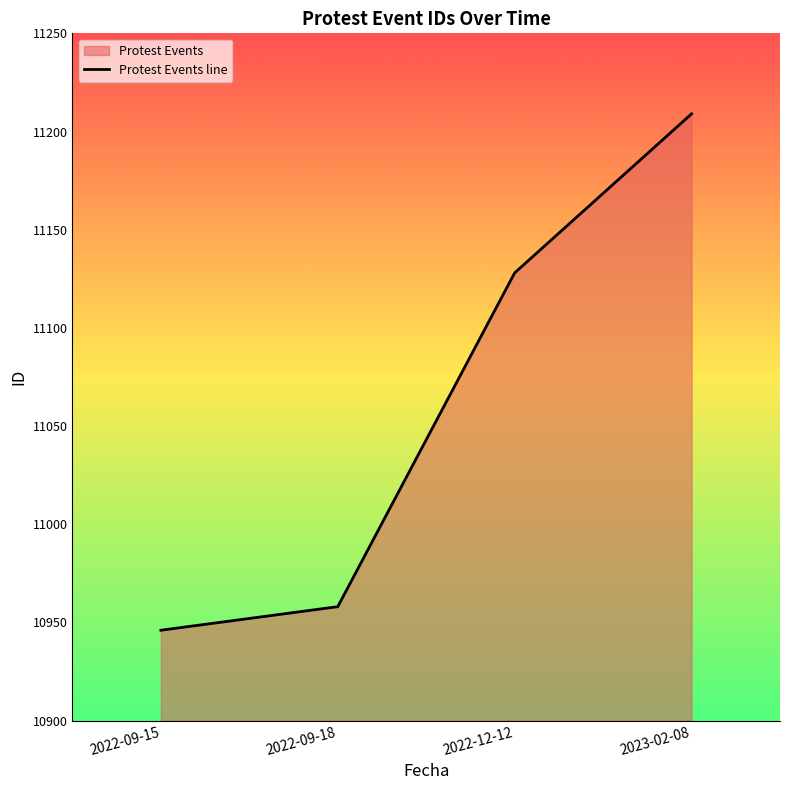

What is the smallest value displayed?

10946